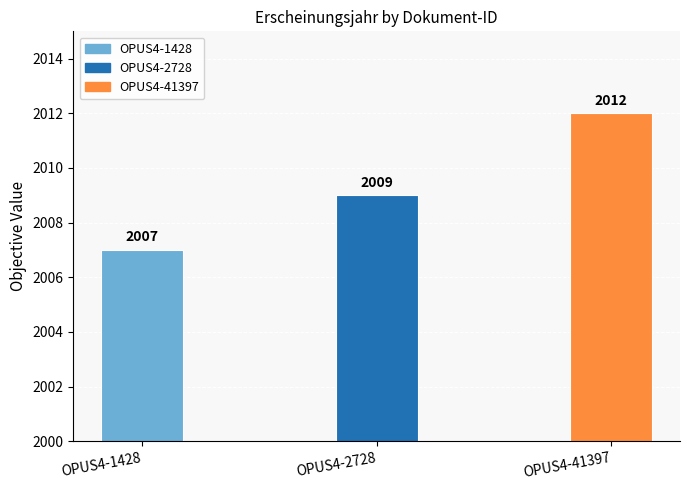

What is the approximate value at OPUS4-41397?

2012